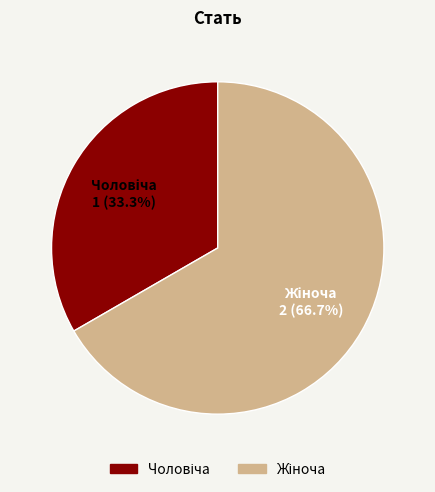

Is there a majority slice in this chart?

Yes